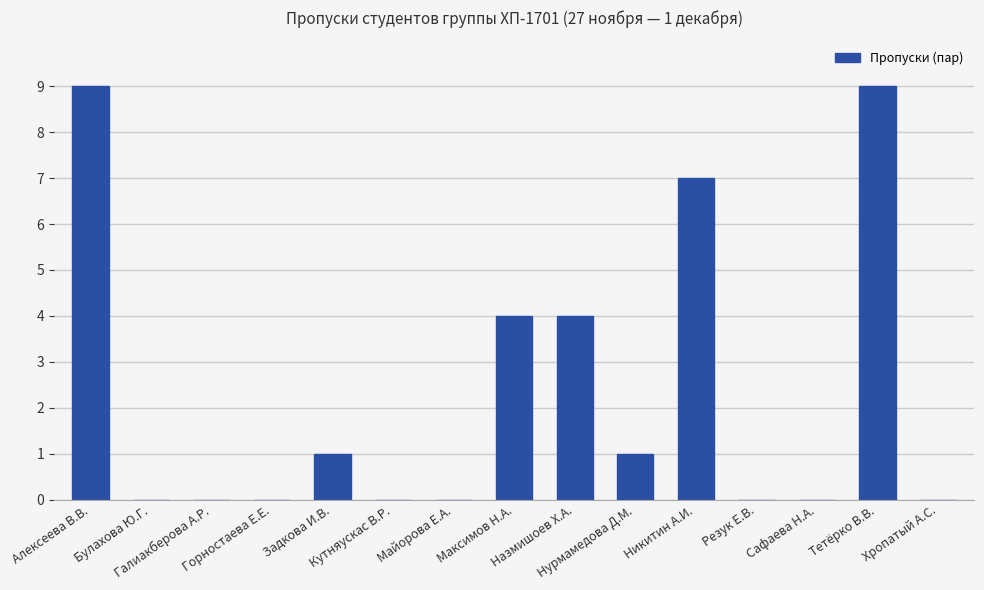

The chart shows a value of 7 at Назмишоев Х.А.. True or false?

False